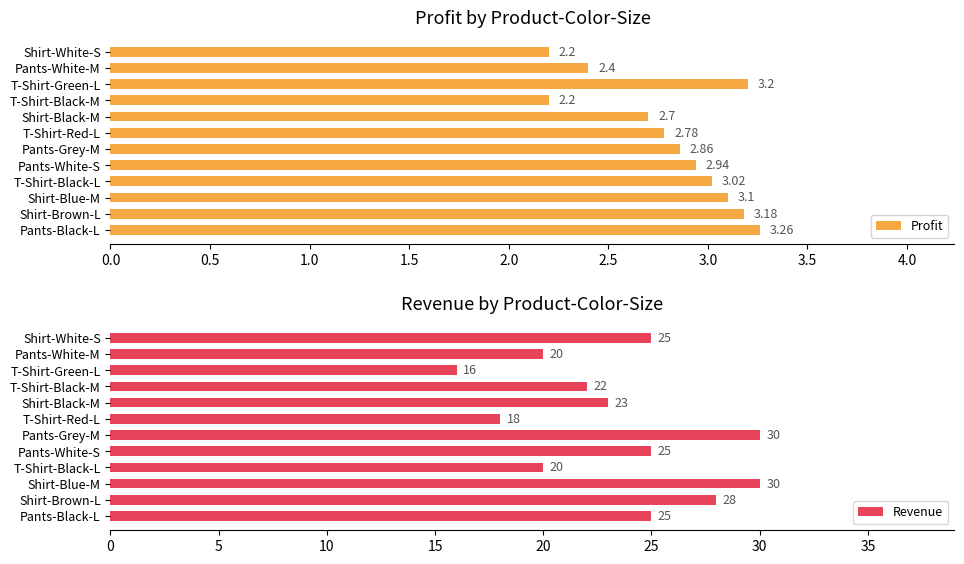

Between 4.0 and 10, which series saw the biggest shift?

Revenue